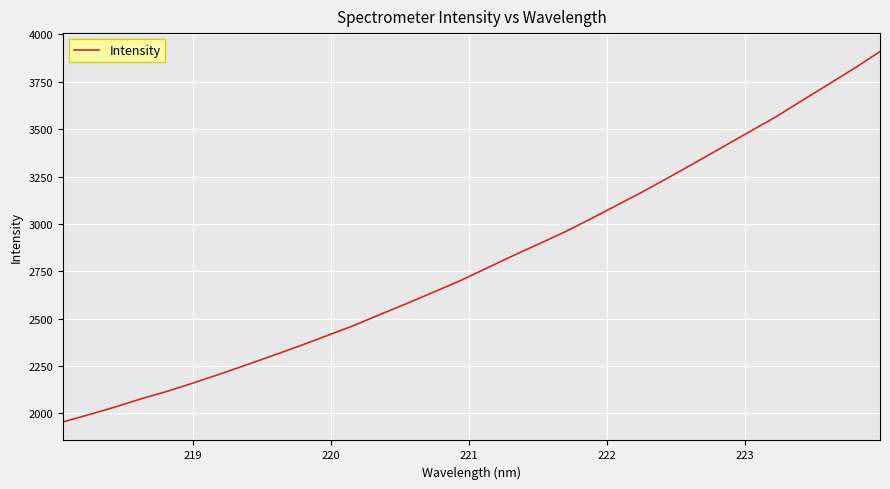

What is the difference between the maximum and minimum values?

1953.9